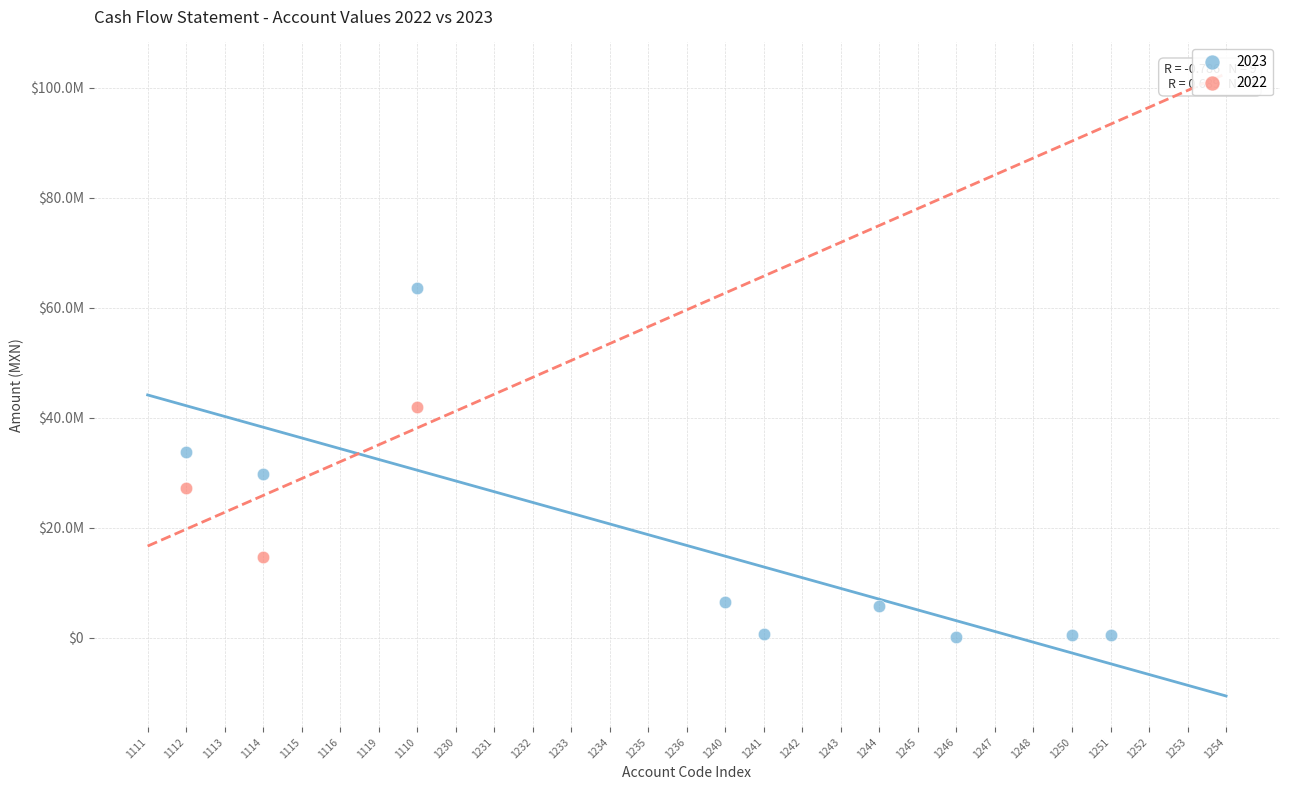

What are all the series names shown in the legend?

2023, 2022